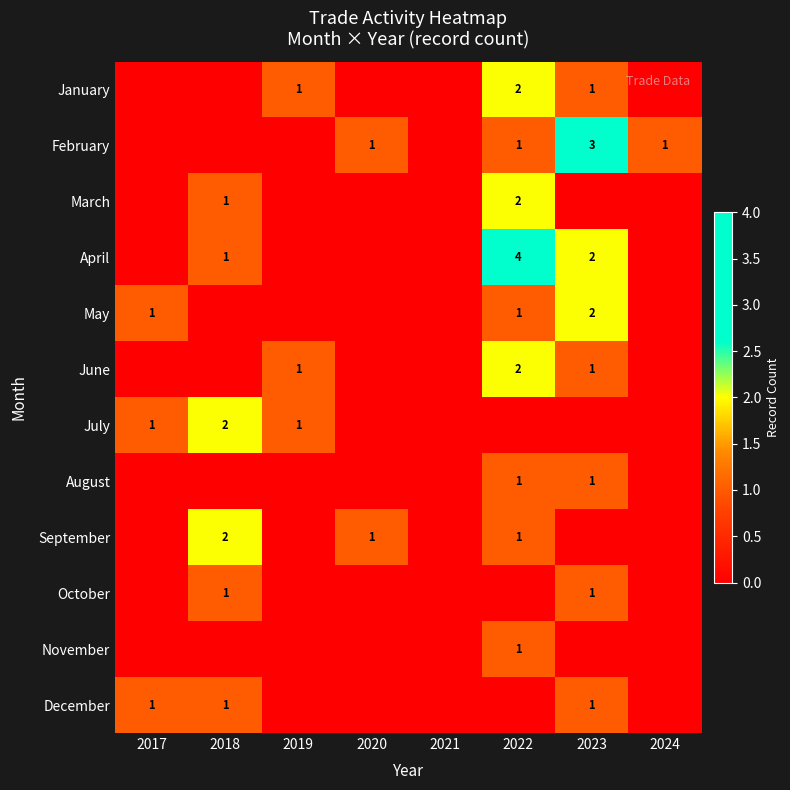

What is the difference between the maximum and minimum values in the July series?

2